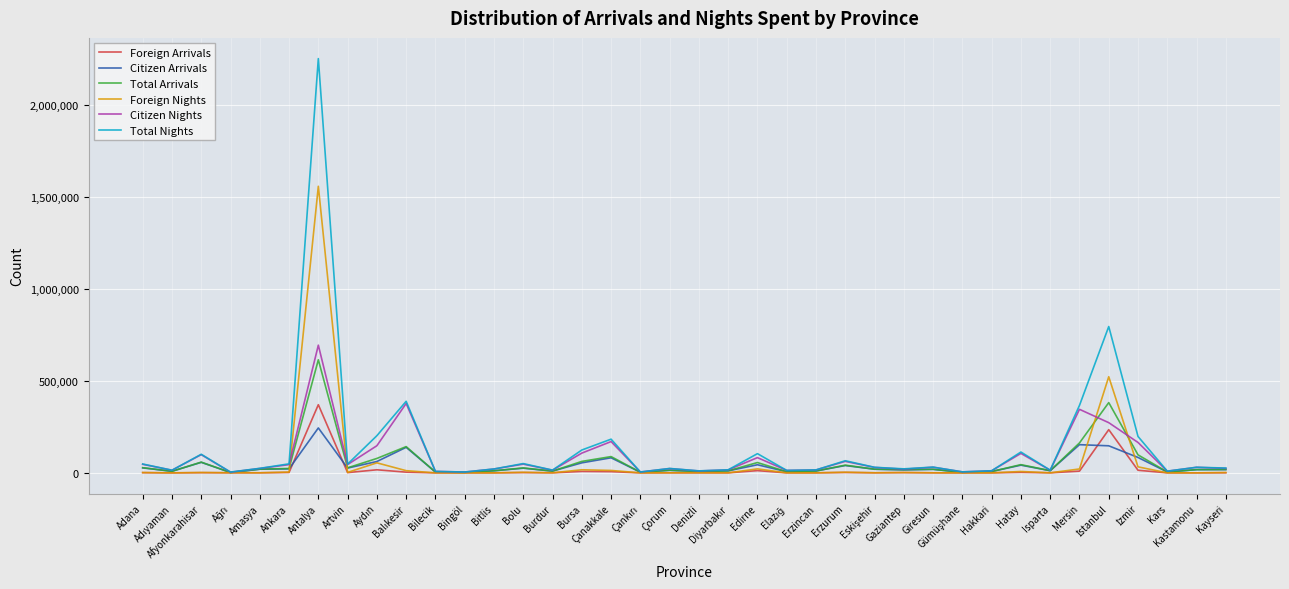

Is this an area chart (filled region under the line)?

No